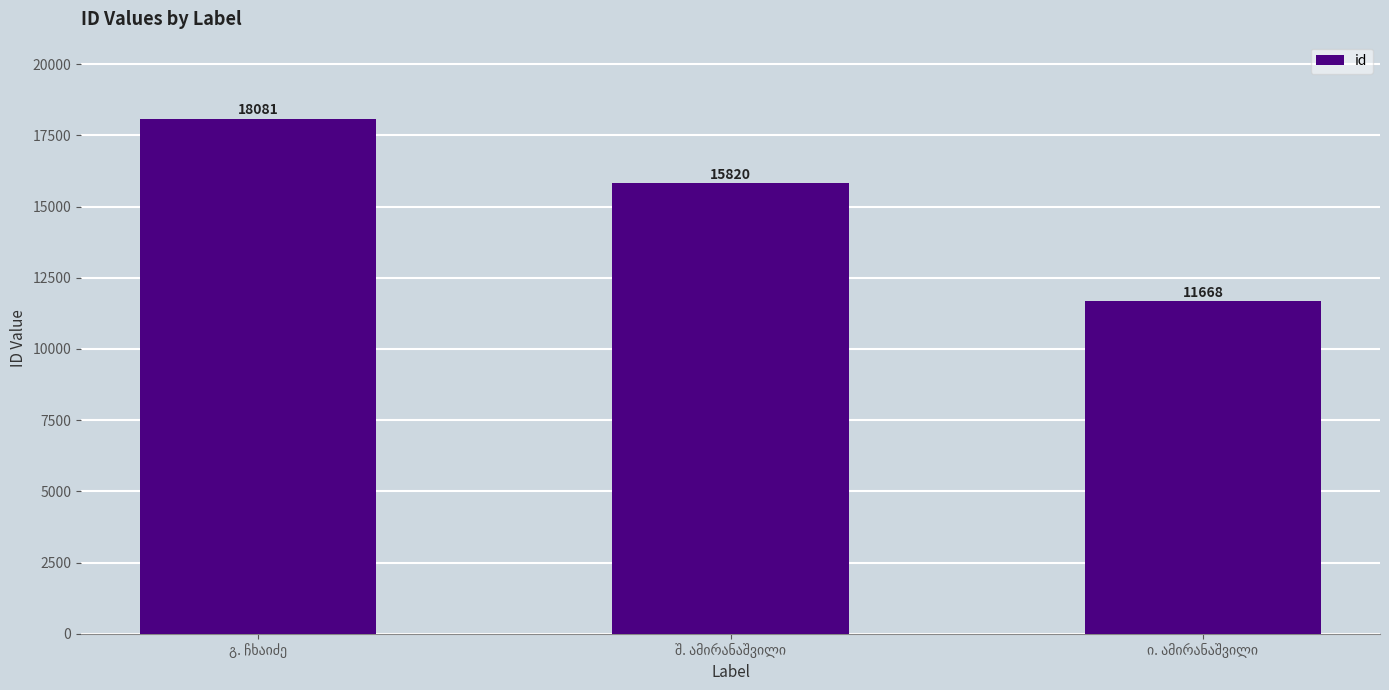

What is the difference between the second highest and minimum values?

4152